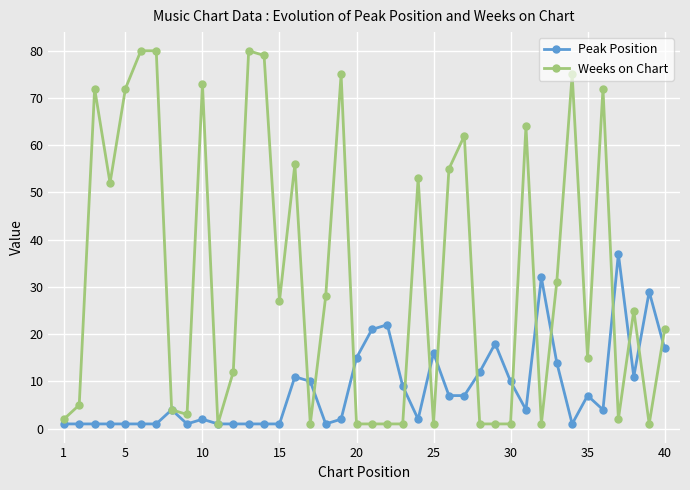

List the series in order of their peak value, lowest first.

Peak Position, Weeks on Chart